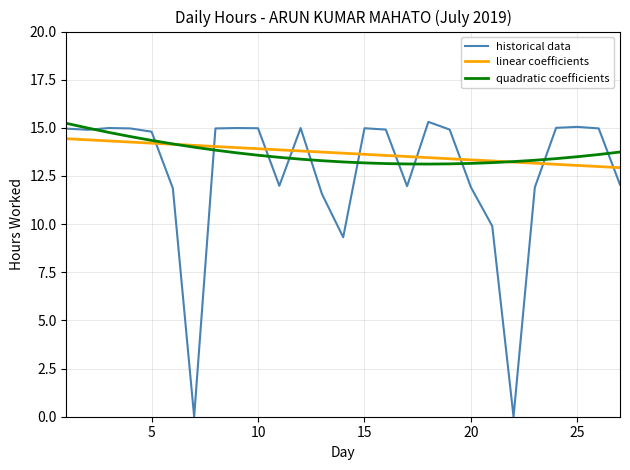

How many intersections are there between historical data and linear coefficients?

11